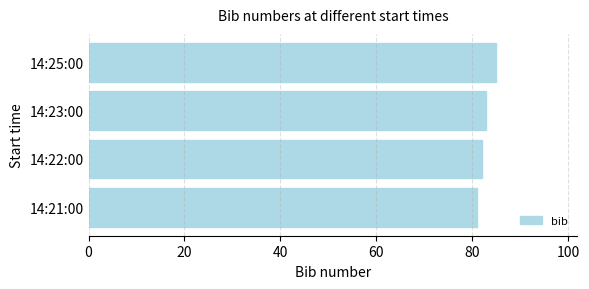

The value at 14:21:00 is 37. True or false?

False